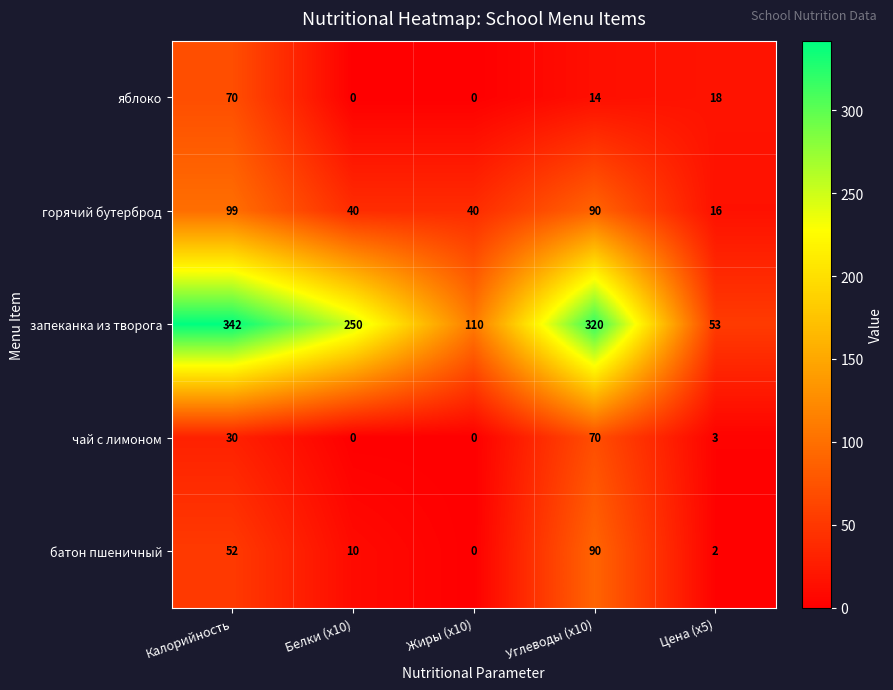

Which series changed the most between Белки (x10) and Углеводы (x10)?

батон пшеничный